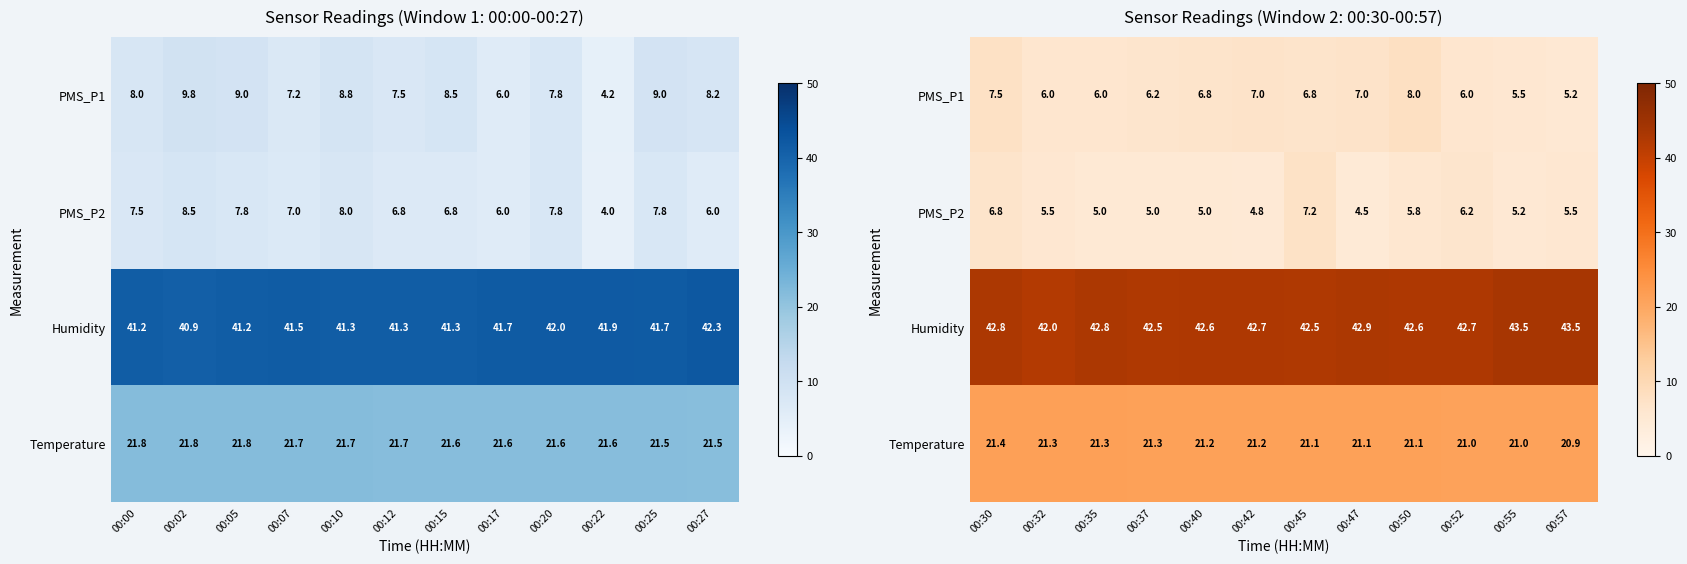

Which has a higher value, 00:10 or 00:07?

00:10